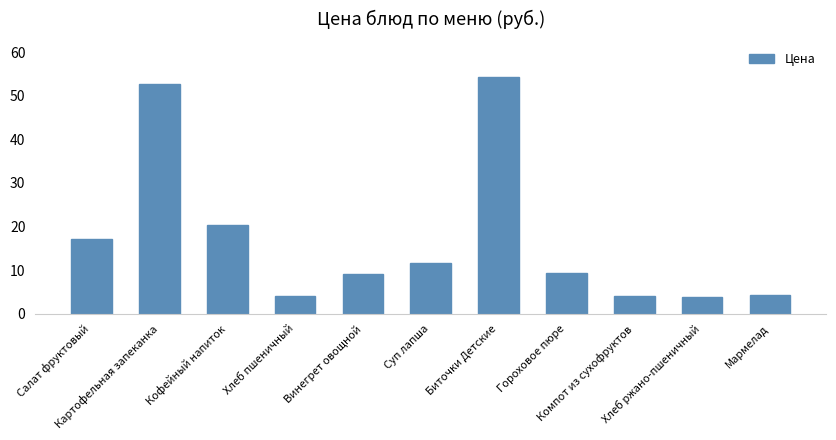

What is the change in value from Хлеб пшеничный to Компот из сухофруктов?

-0.1